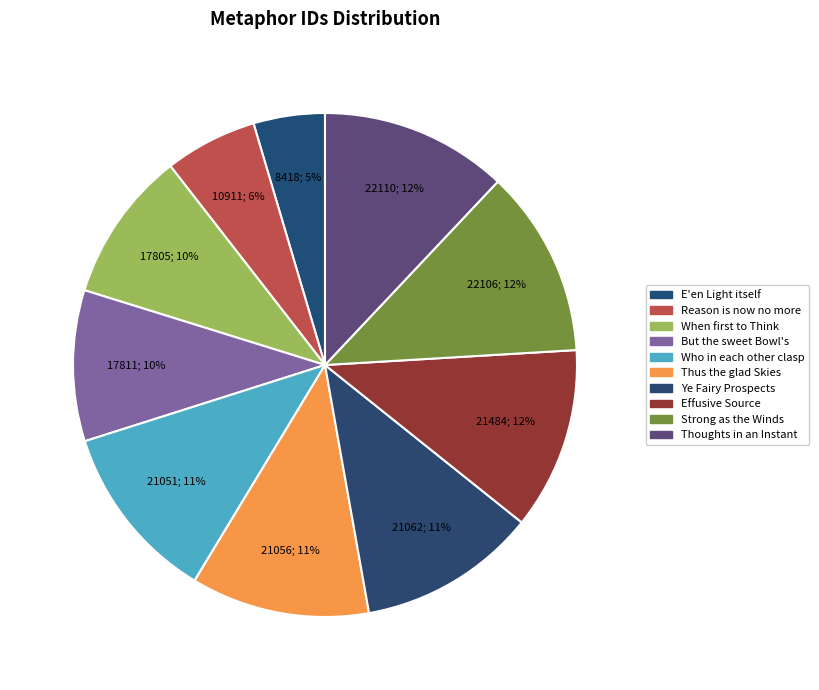

How many slices are in this pie chart?

10